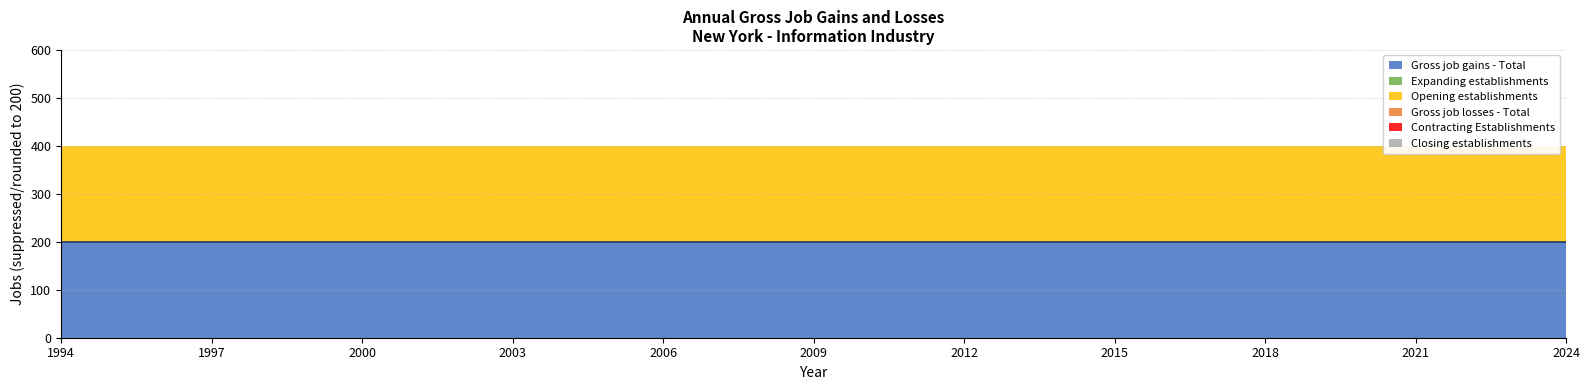

Rank the series at 2016 from highest to lowest value.

Gross job gains - Total, Opening establishments, Expanding establishments, Gross job losses - Total, Contracting Establishments, Closing establishments